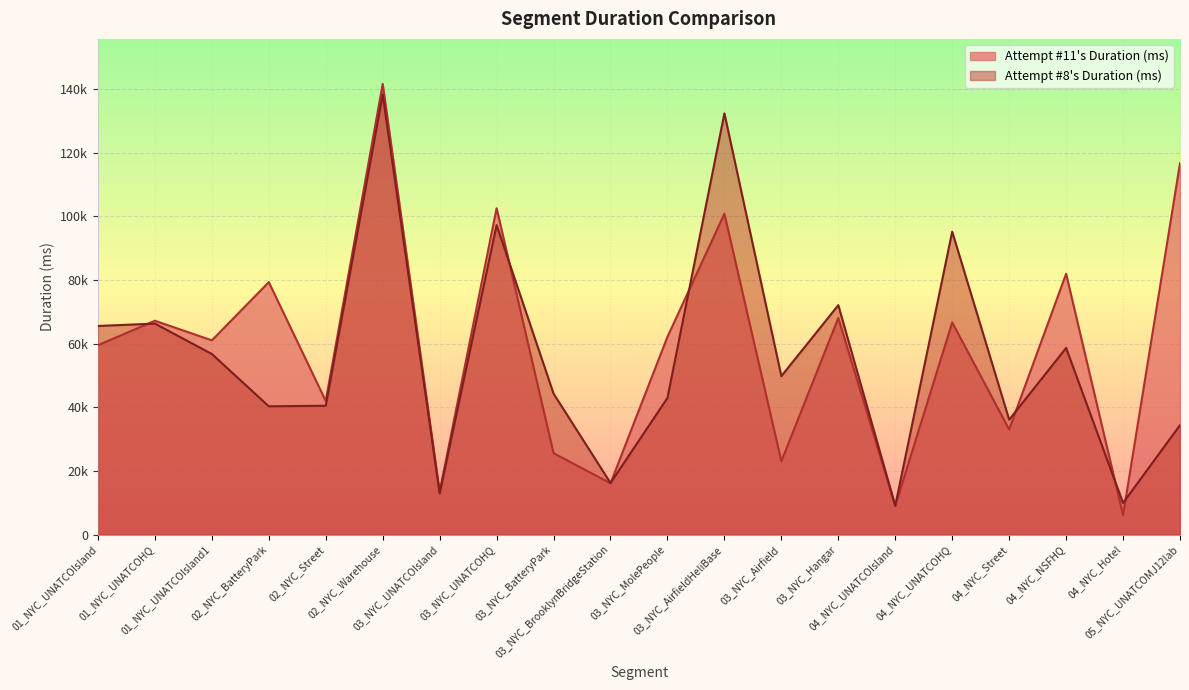

What are all the series names shown in the legend?

Attempt #11's Duration (ms), Attempt #8's Duration (ms)